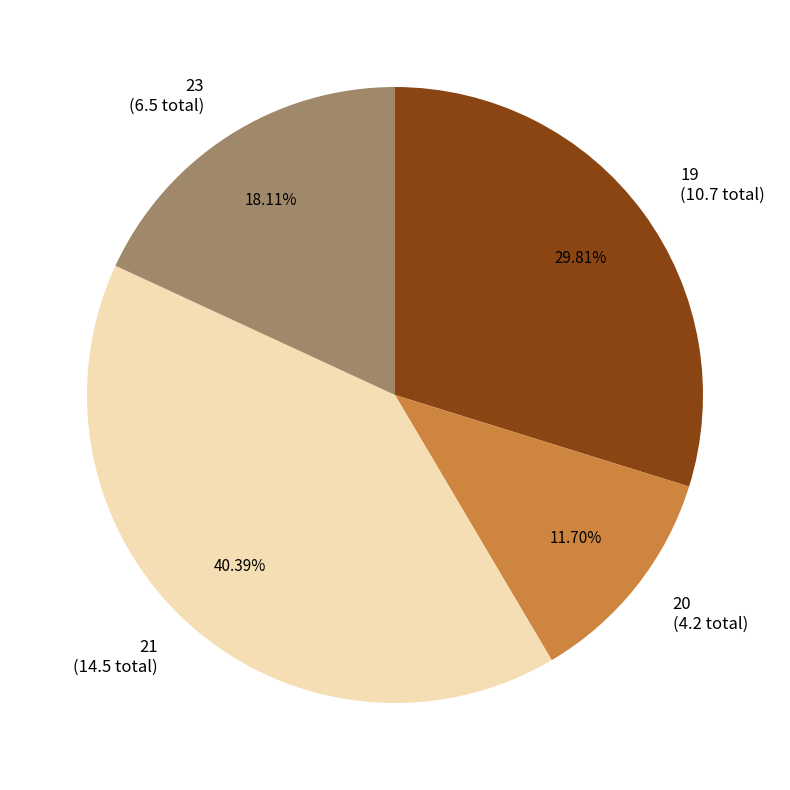

Combined, do 19 (10.7 total) and 20 (4.2 total) account for over 50%?

No